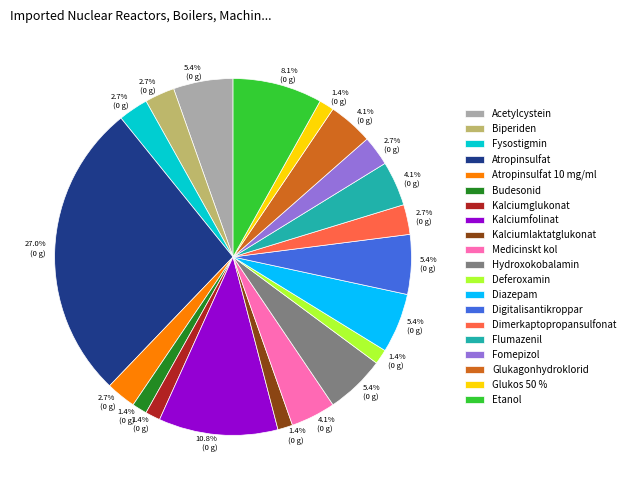

Combined, do Digitalisantikroppar and Glukos 50 % account for over 50%?

No